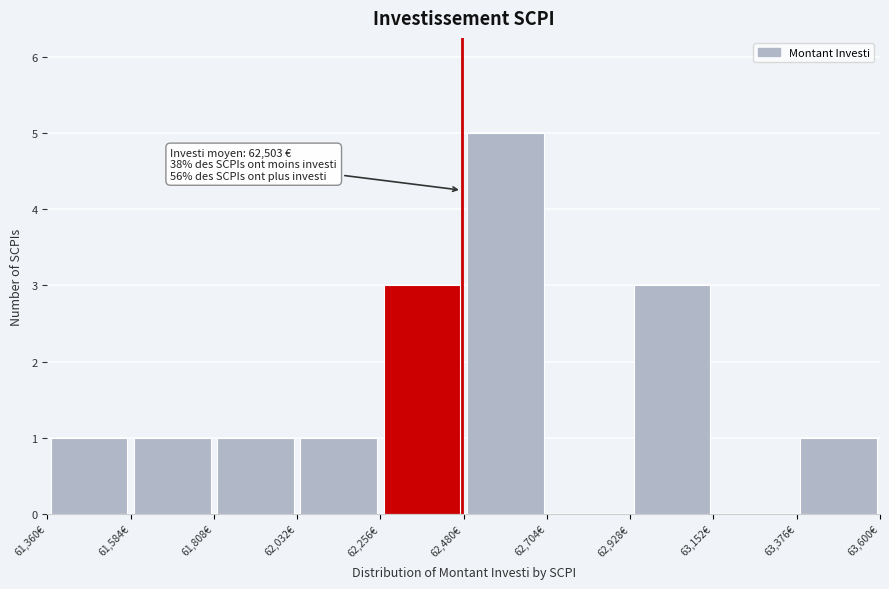

Which range on the x-axis has the tallest bar?

62500 to 62700